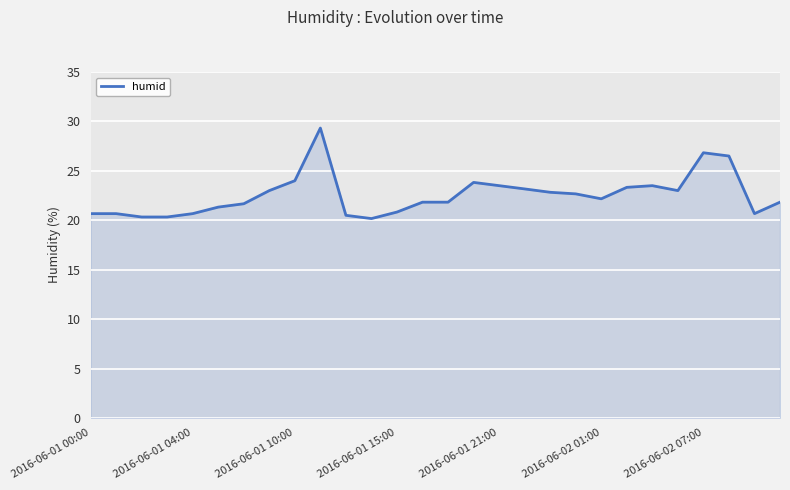

What is the sum of all values?

631.0